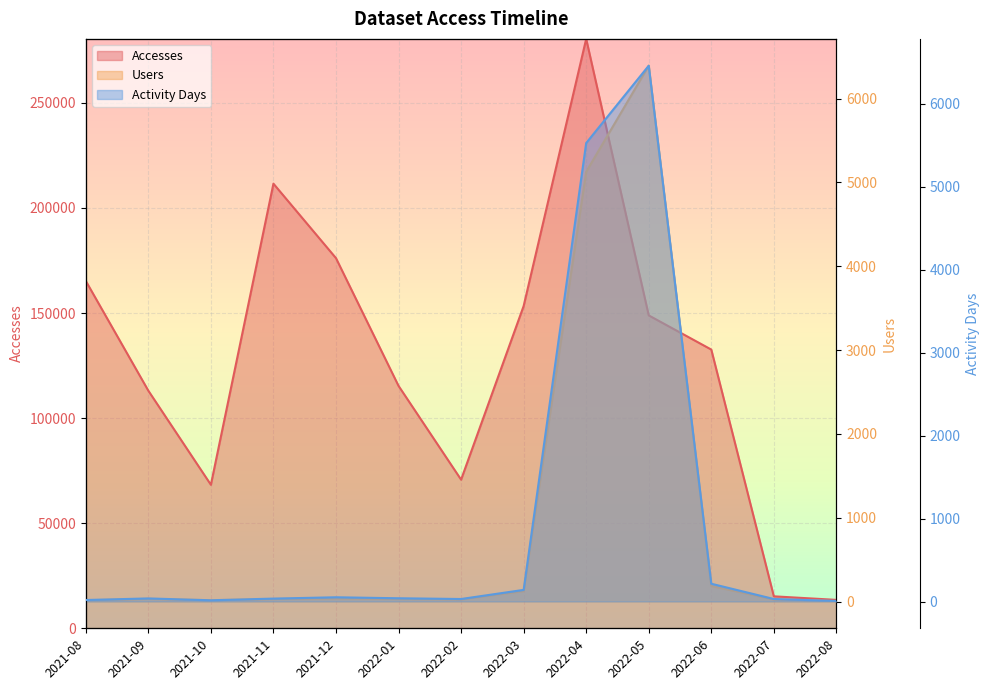

What is the sum of the Users values at 2021-10 and 2022-07?

39